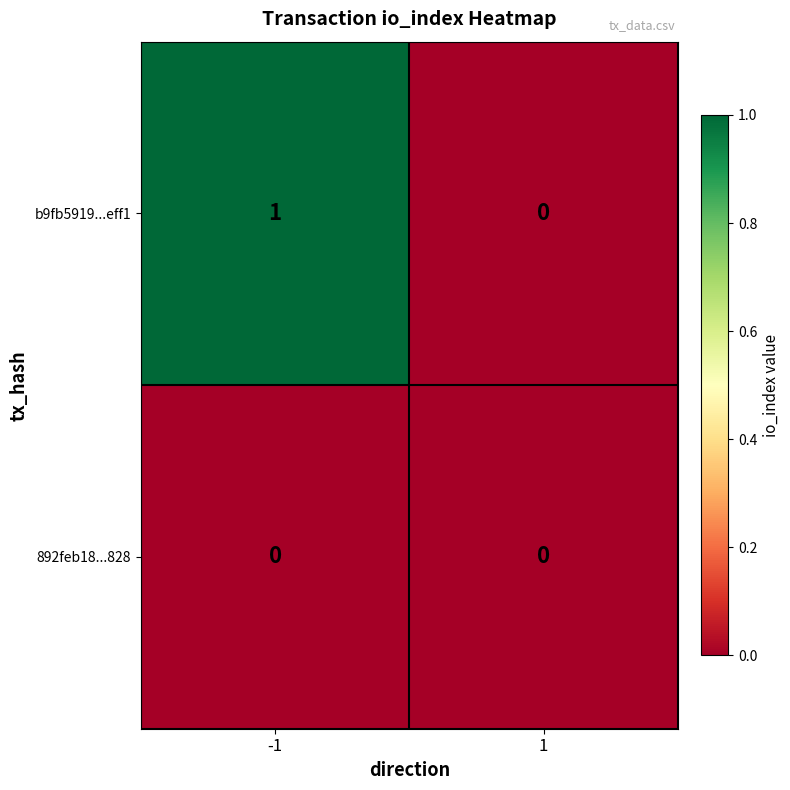

Which series has the largest total across all categories?

b9fb5919...eff1